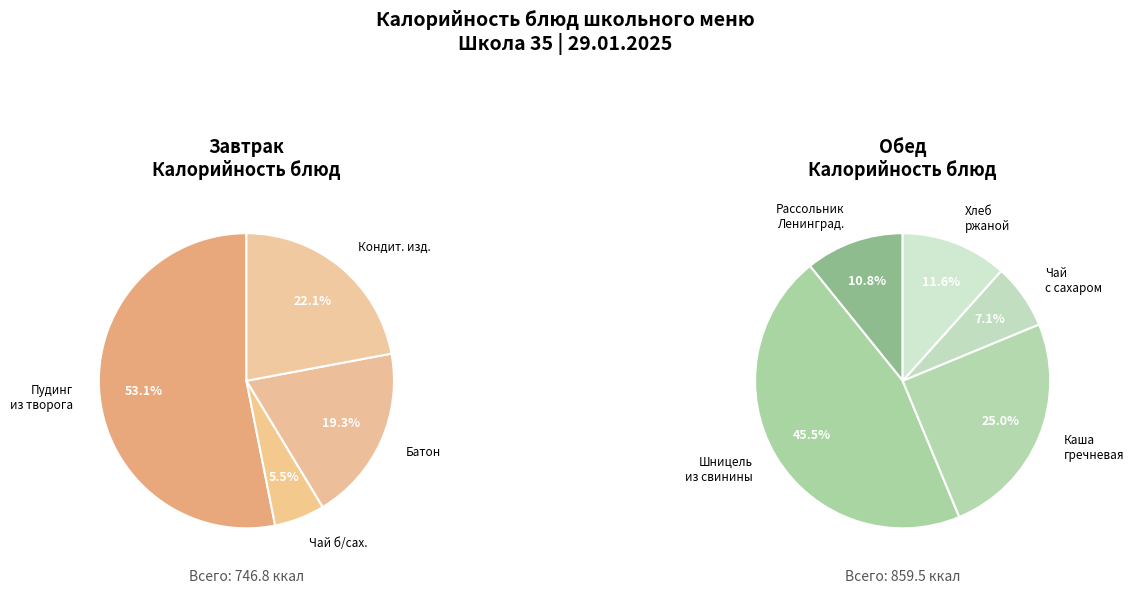

Is there a majority slice in this chart?

No